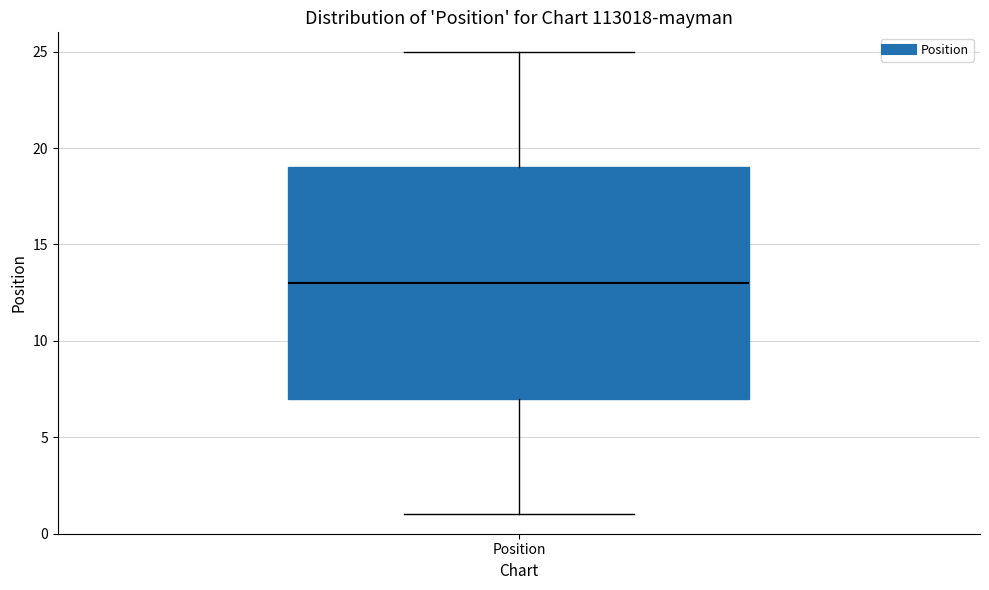

Read this box plot against the y-axis: the position of the median line, the range covered by the box, and the ends of both whiskers. The values are not printed on the chart, so give them approximately, as read against the axis.

median 13, box 7 to 19, whiskers 1 to 25